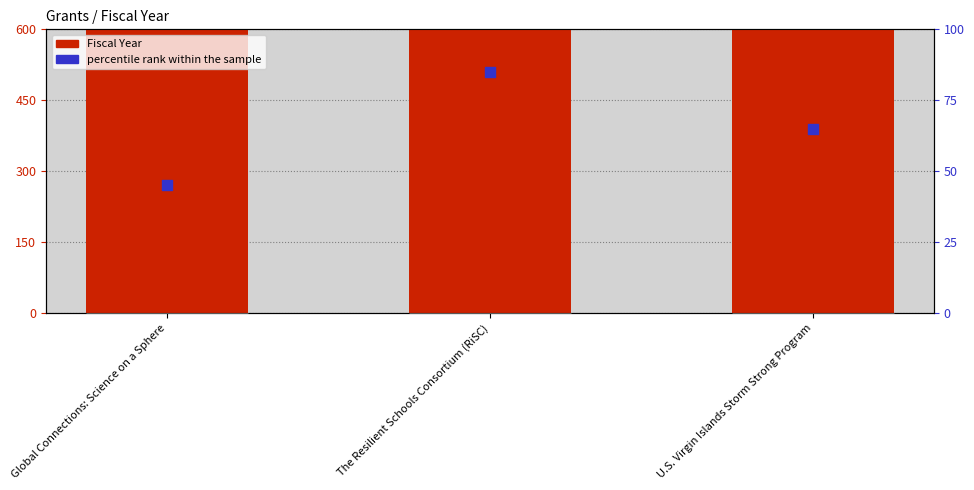

What are all the series names shown in the legend?

Fiscal Year, percentile rank within the sample